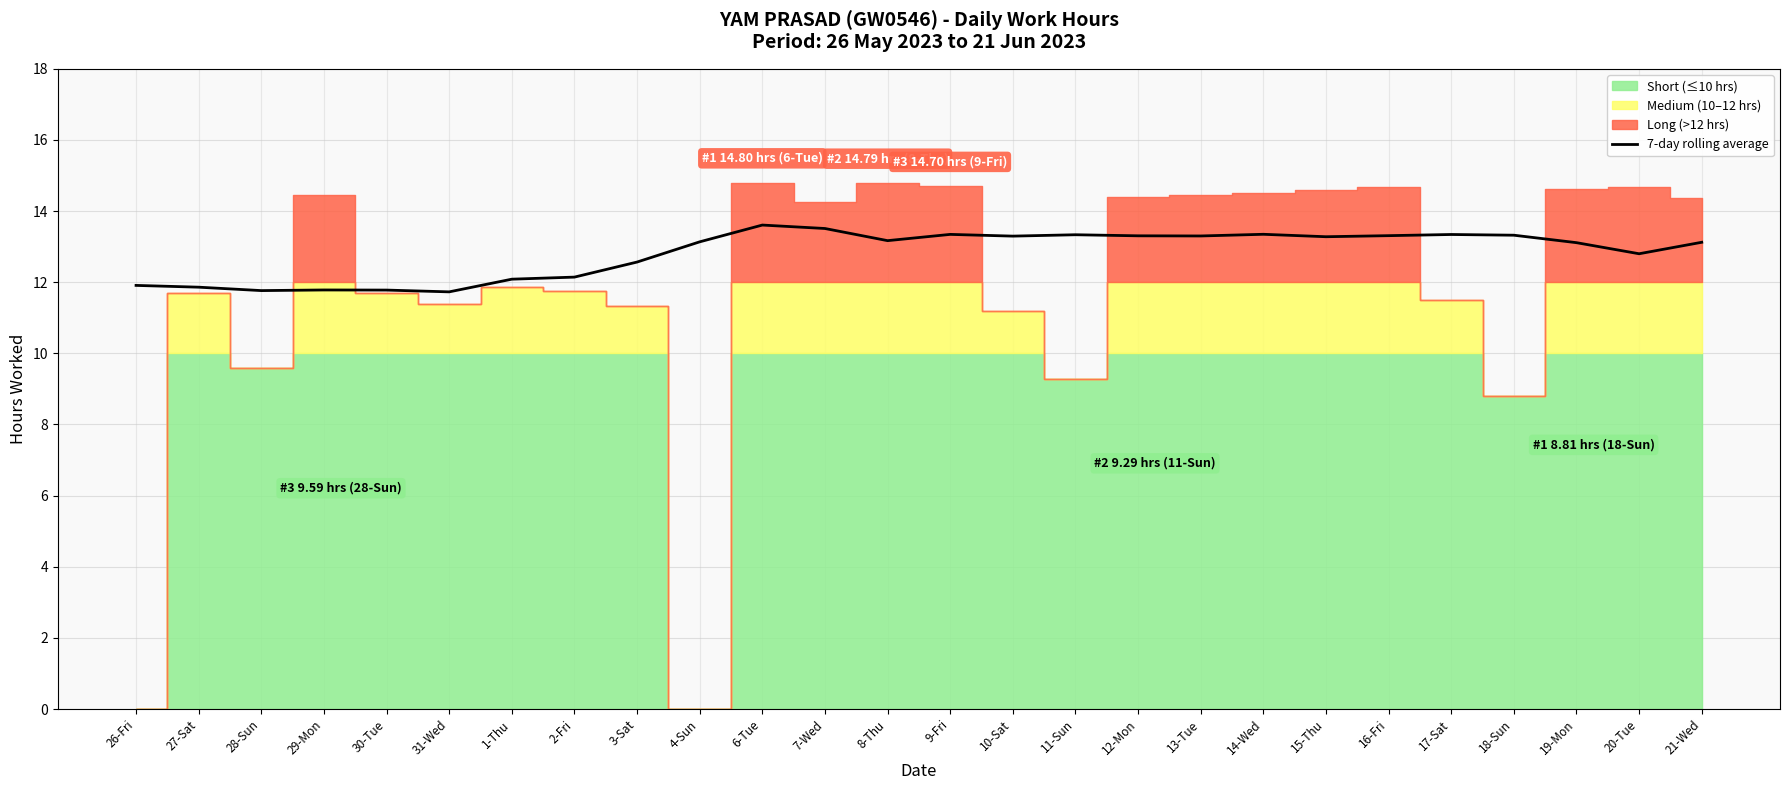

Reading left to right, extract all data points from this chart.

26-Fri=11.9	27-Sat=11.9	28-Sun=11.8	29-Mon=11.8	30-Tue=11.8	31-Wed=11.7	1-Thu=12.1	2-Fri=12.1	3-Sat=12.6	4-Sun=13.1	6-Tue=13.6	7-Wed=13.5	8-Thu=13.2	9-Fri=13.3	10-Sat=13.3	11-Sun=13.3	12-Mon=13.3	13-Tue=13.3	14-Wed=13.3	15-Thu=13.3	16-Fri=13.3	17-Sat=13.3	18-Sun=13.3	19-Mon=13.1	20-Tue=12.8	21-Wed=13.1